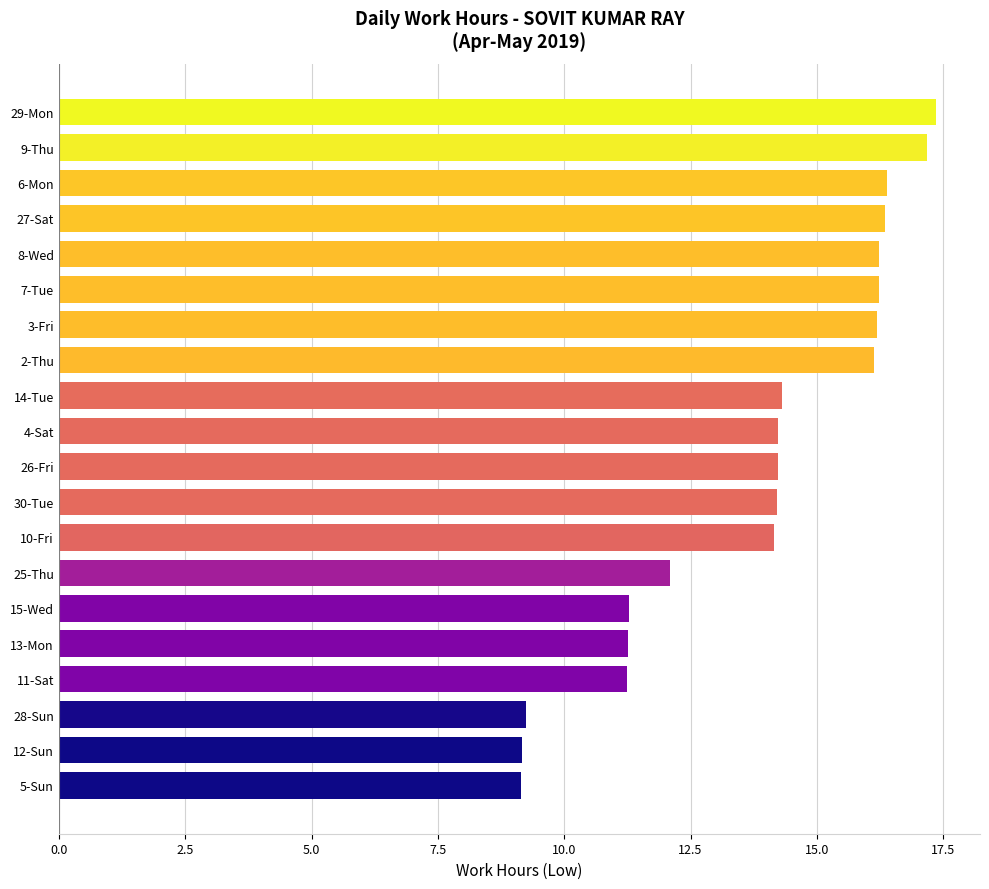

What is the maximum value shown in the chart?

17.4